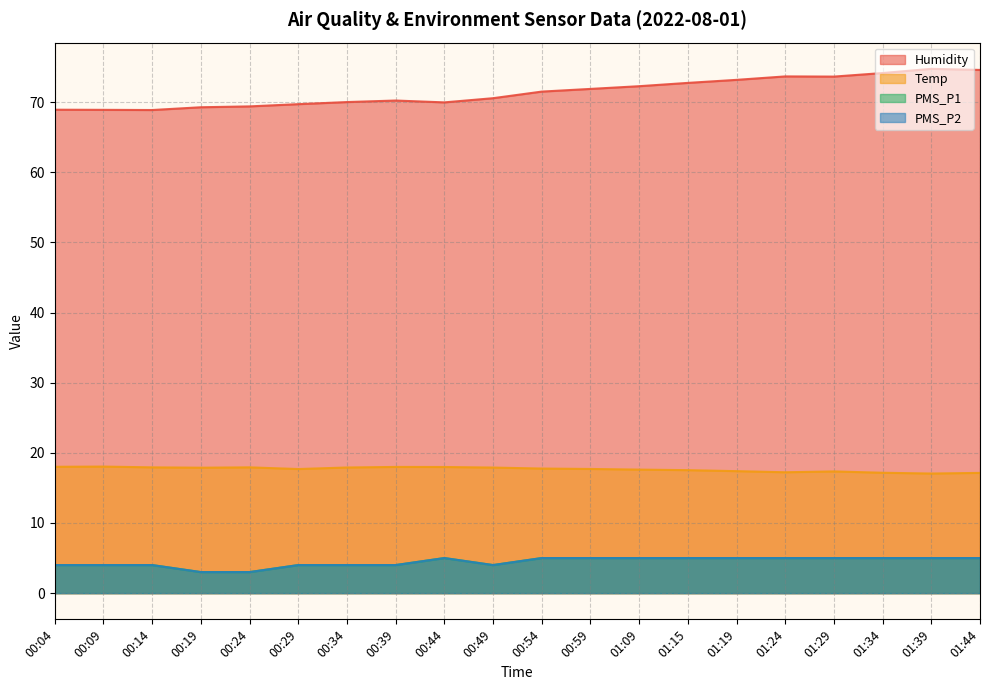

How many lines are shown in the chart?

4